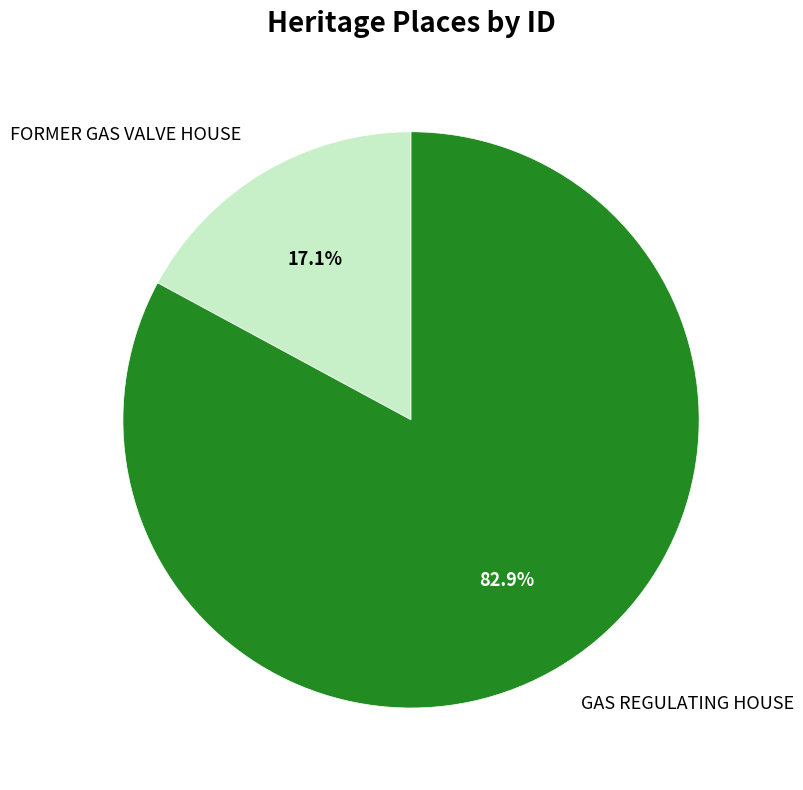

What is the largest slice in the pie chart?

GAS REGULATING HOUSE